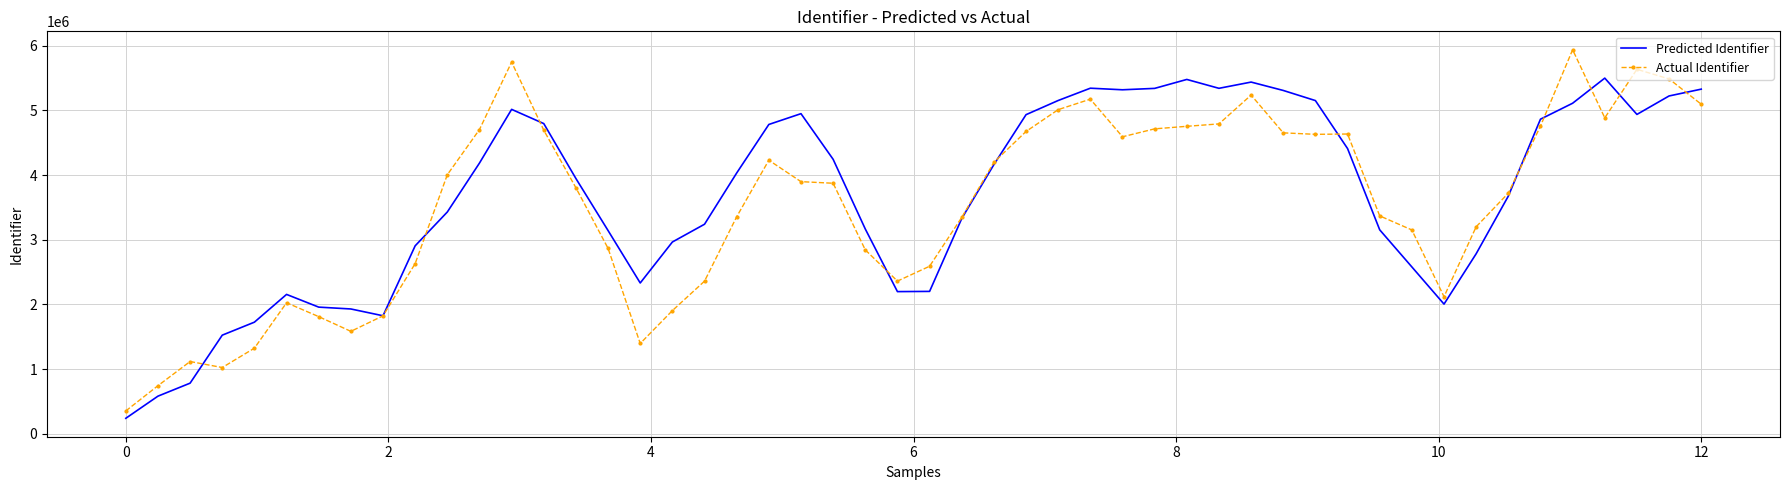

List the series in order of their peak value, highest first.

Actual Identifier, Predicted Identifier